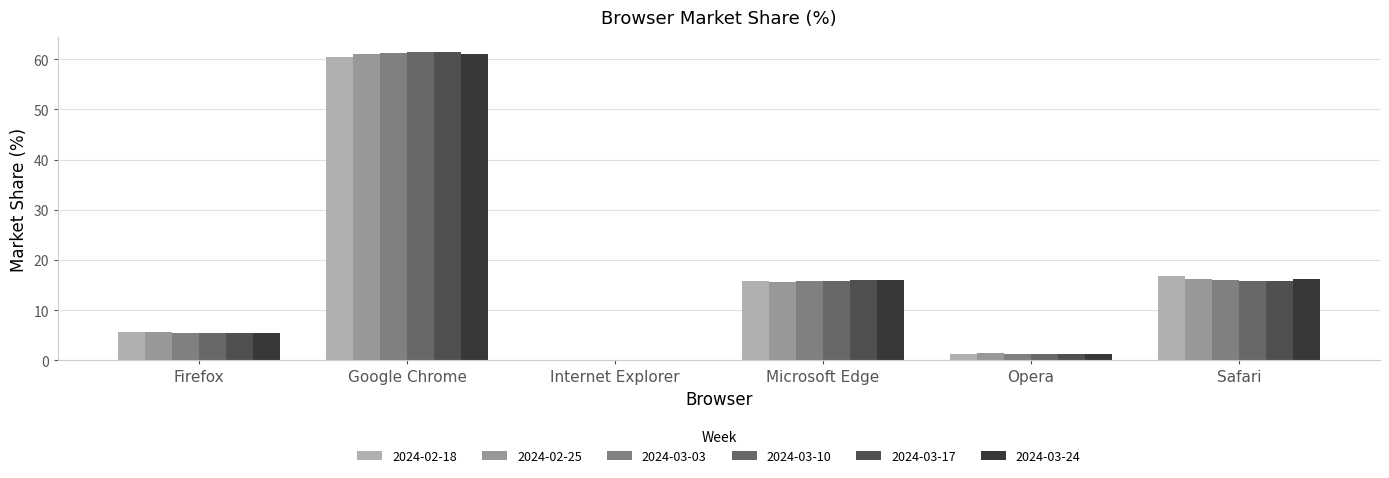

What is the sum of the 2024-02-18 values at Safari and Microsoft Edge?

32.7